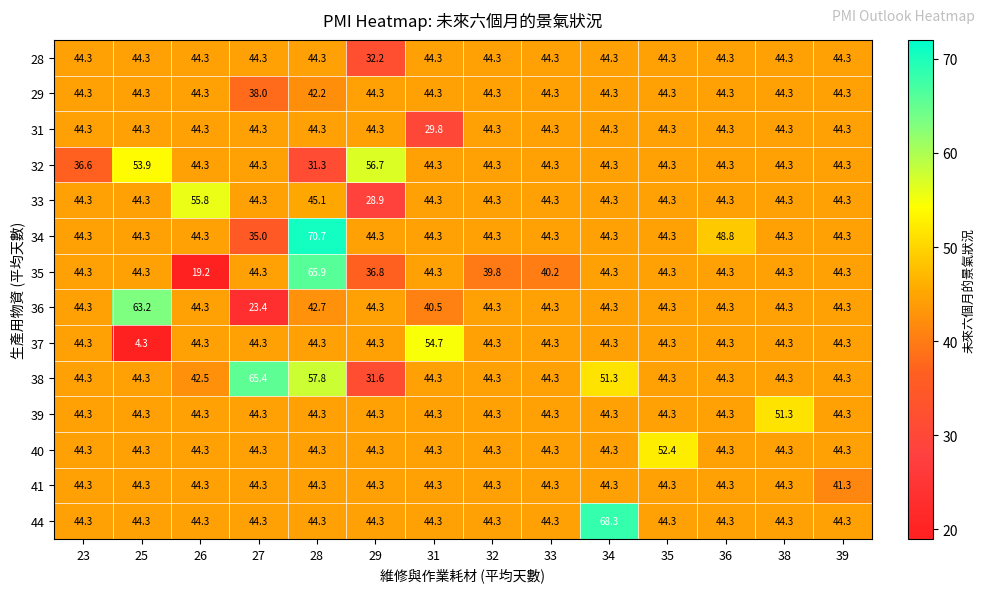

Read the 40 value at 36.

44.3